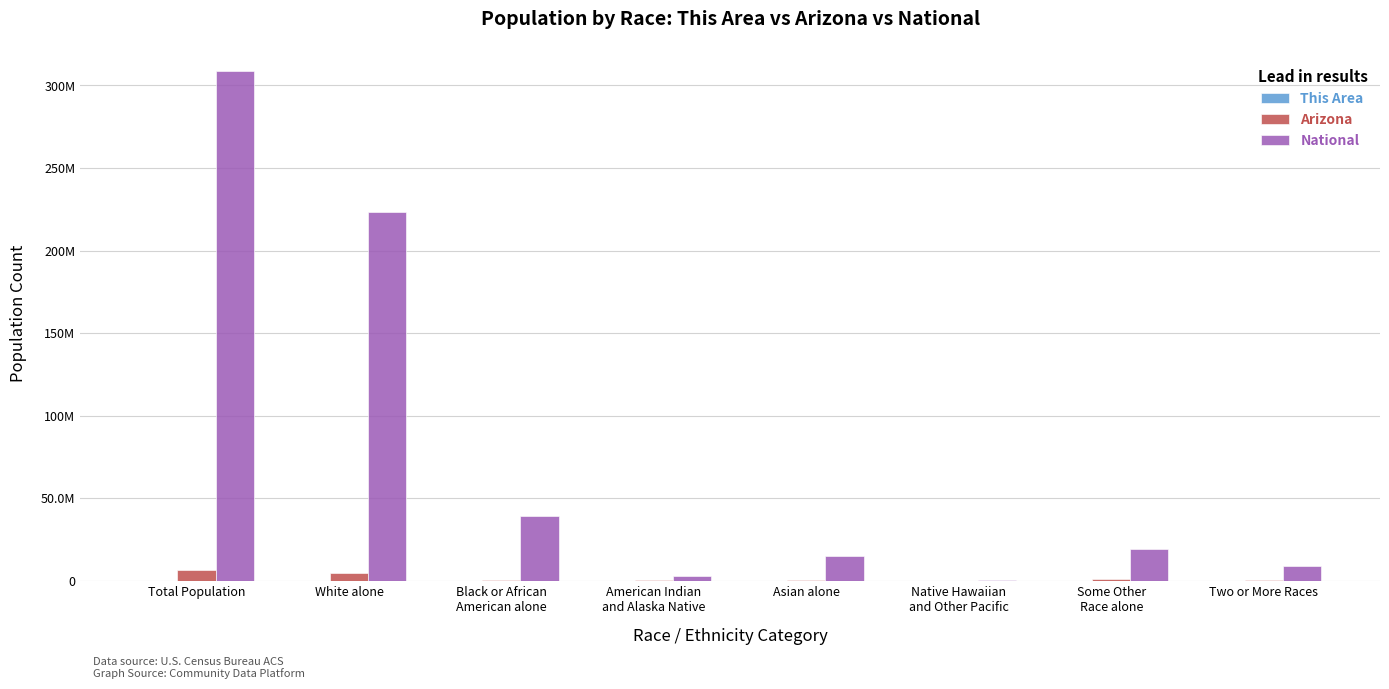

Reading right to left, transcribe all the data shown in this chart.

This Area: Two or More Races=16	Some Other
Race alone=67	Native Hawaiian
and Other Pacific=0	Asian alone=2	American Indian
and Alaska Native=10	Black or African
American alone=2	White alone=198	Total Population=295
Arizona: Two or More Races=218300	Some Other
Race alone=761716	Native Hawaiian
and Other Pacific=12648	Asian alone=176695	American Indian
and Alaska Native=296529	Black or African
American alone=259008	White alone=4667121	Total Population=6392017
National: Two or More Races=9009073	Some Other
Race alone=19107368	Native Hawaiian
and Other Pacific=540013	Asian alone=14674252	American Indian
and Alaska Native=2932248	Black or African
American alone=38929319	White alone=223553265	Total Population=308745538